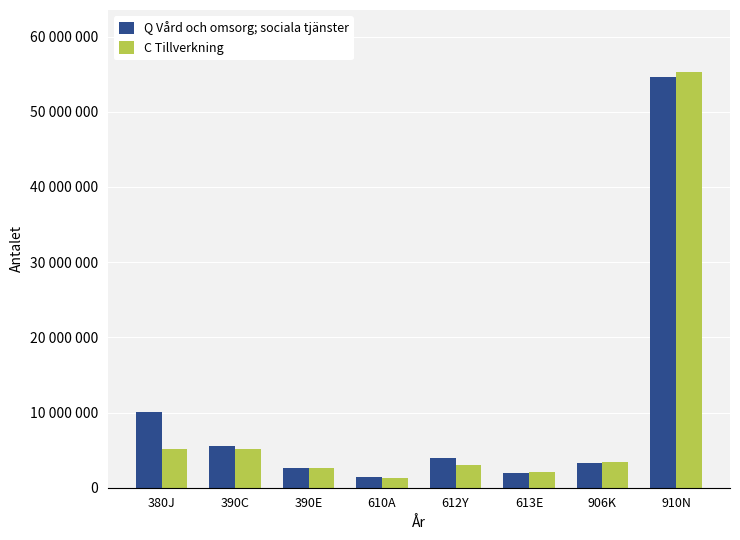

What is the difference between the maximum and minimum values in the C Tillverkning series?

54010472.8